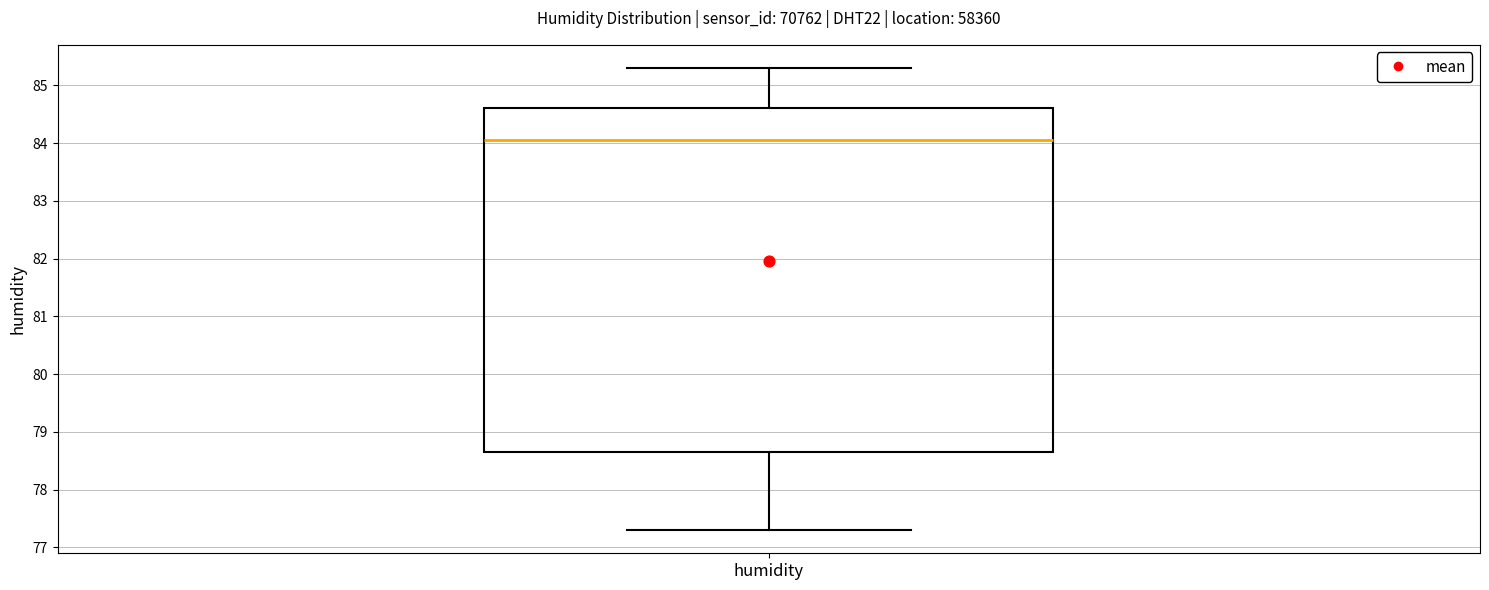

Where is the lower edge of the box for humidity on the y-axis? The values are not printed on the chart, so give them approximately, as read against the axis.

78.7